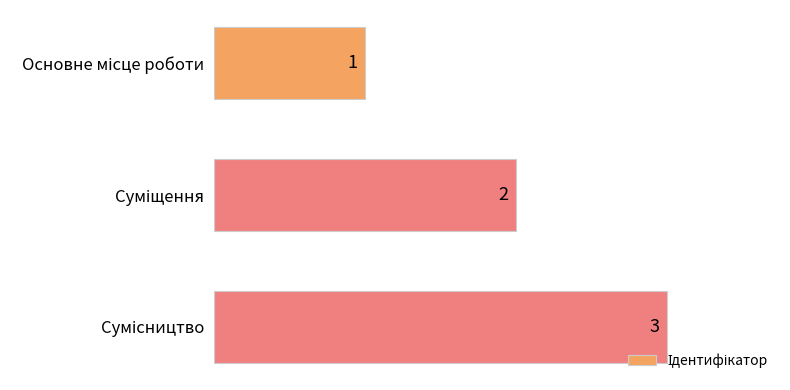

What is the sum of all values?

6